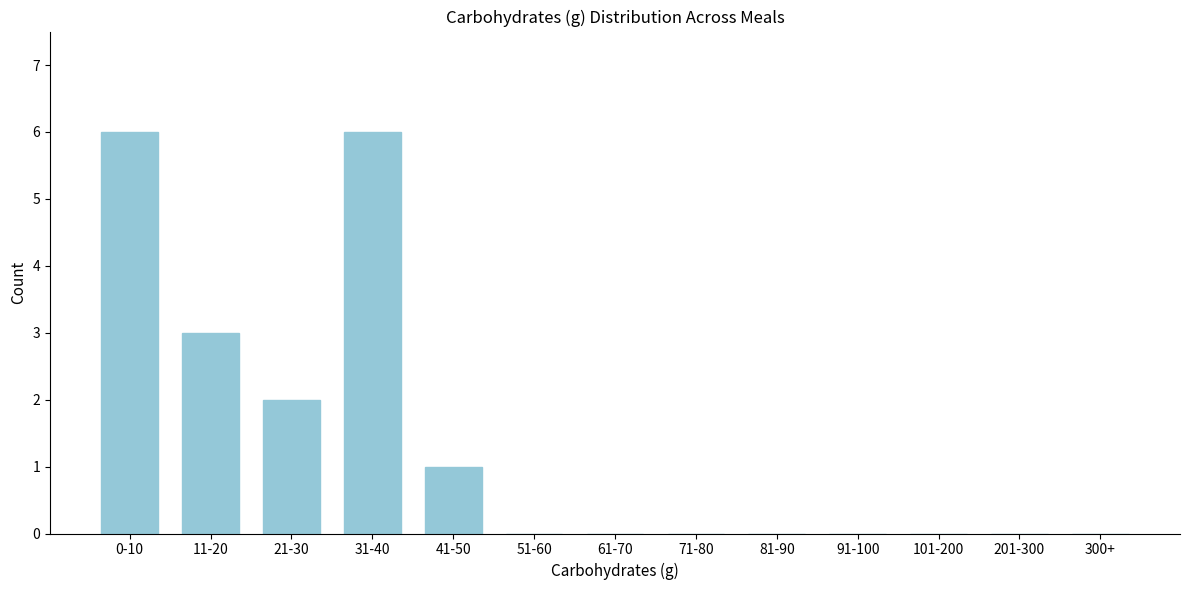

Reading left to right, transcribe all the data shown in this chart.

0-10=6	11-20=3	21-30=2	31-40=6	41-50=1	51-60=0	61-70=0	71-80=0	81-90=0	91-100=0	101-200=0	201-300=0	300+=0